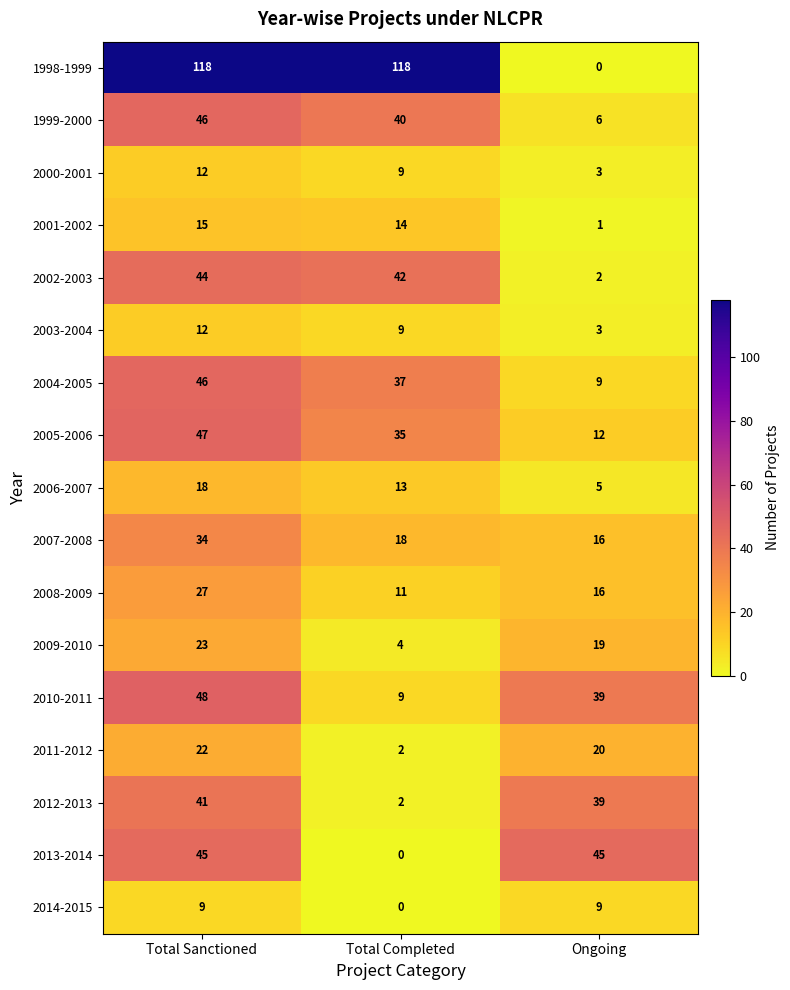

Is it true that 2013-2014 equals -14 at Total Completed?

False